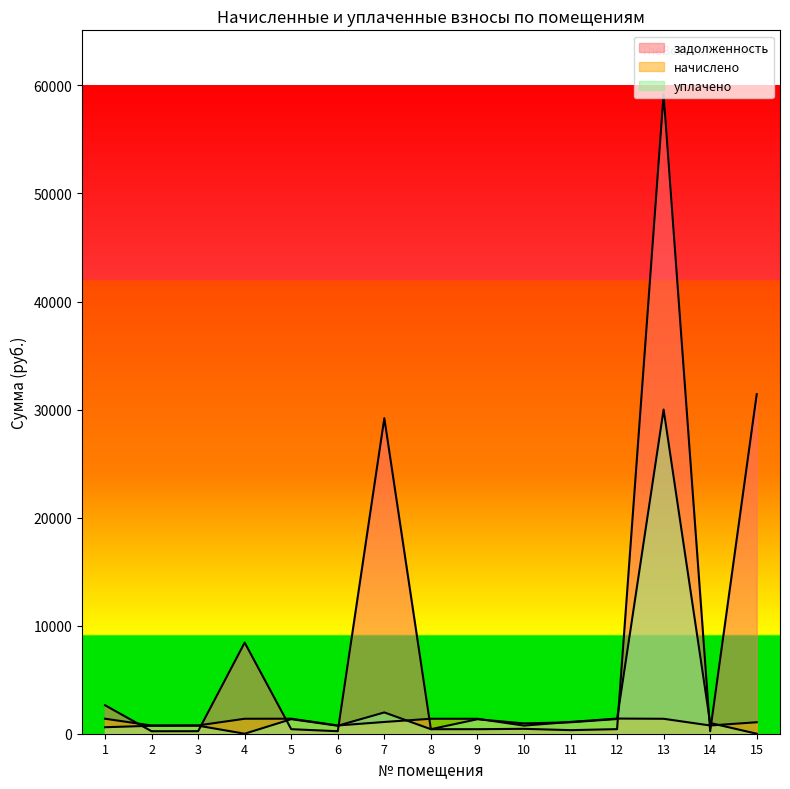

Where is уплачено nearest to the value 15000?

7